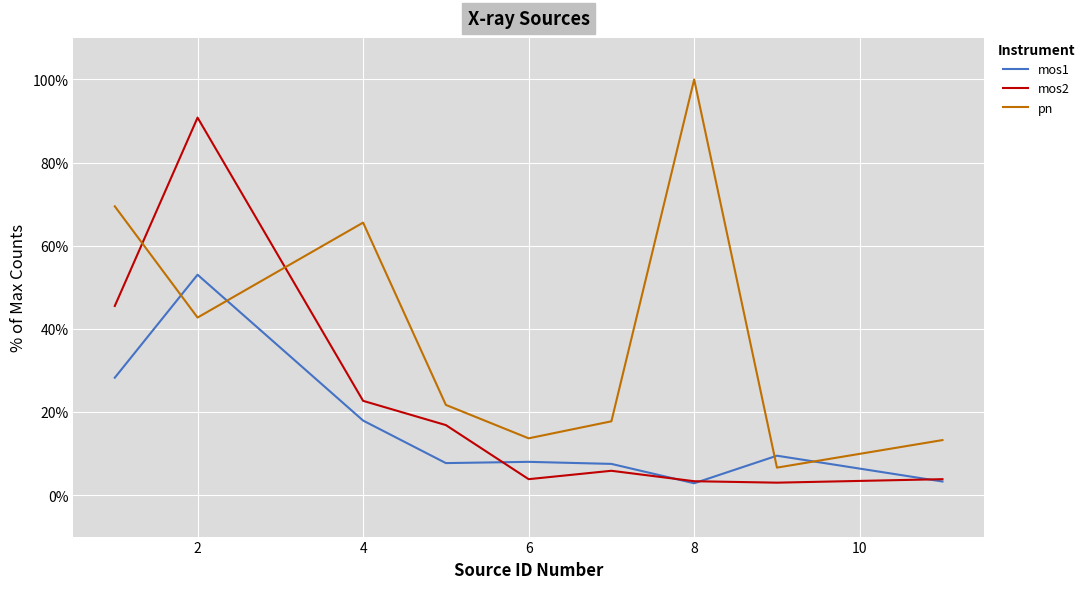

What is the maximum value for mos1?

53.0